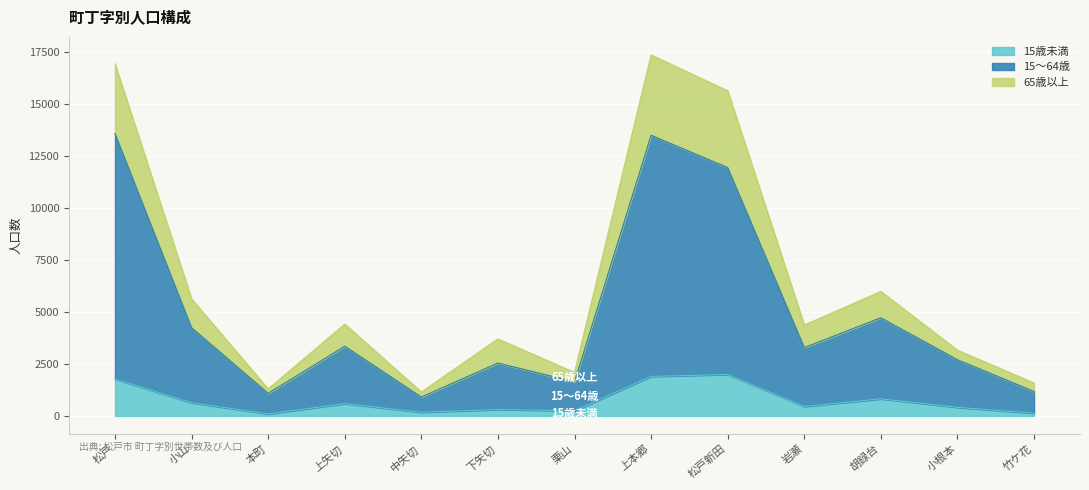

True or false: 15歳未満 has more than 0 interior local peaks.

True